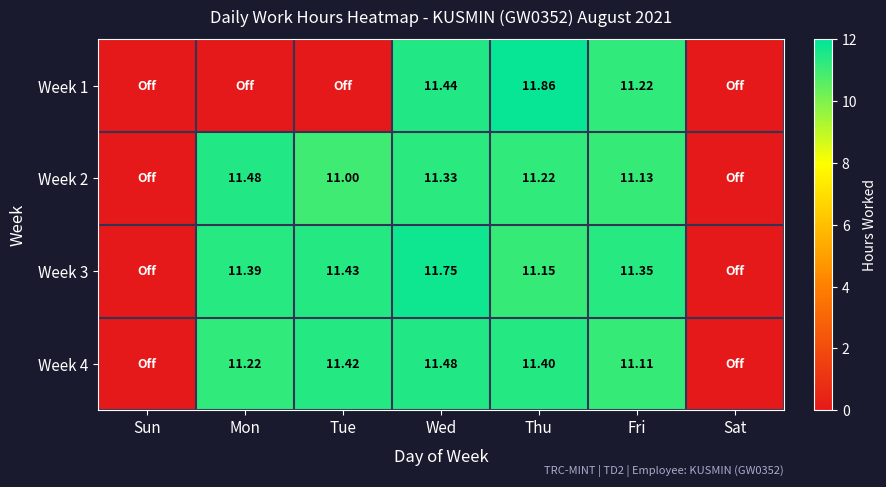

Which category has the highest value in the Week 3 series?

Wed